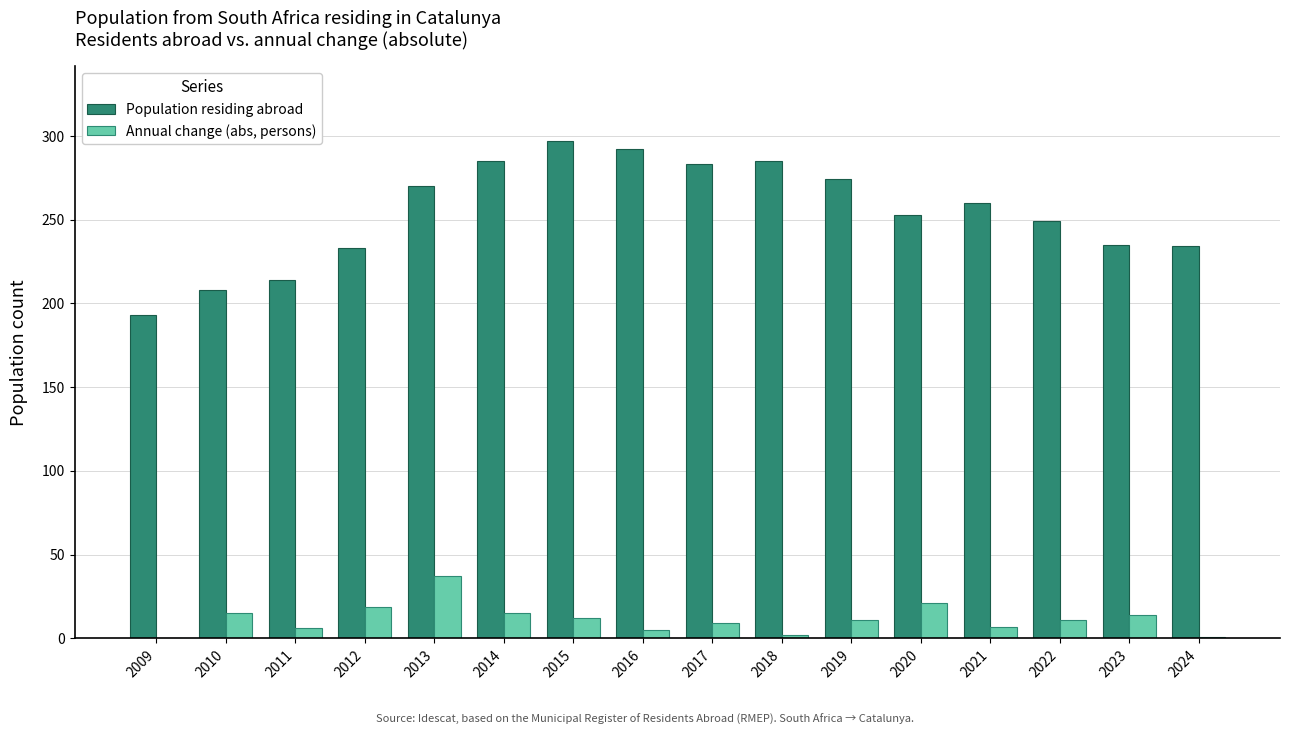

Between 2010 and 2017, which series saw the biggest shift?

Population residing abroad